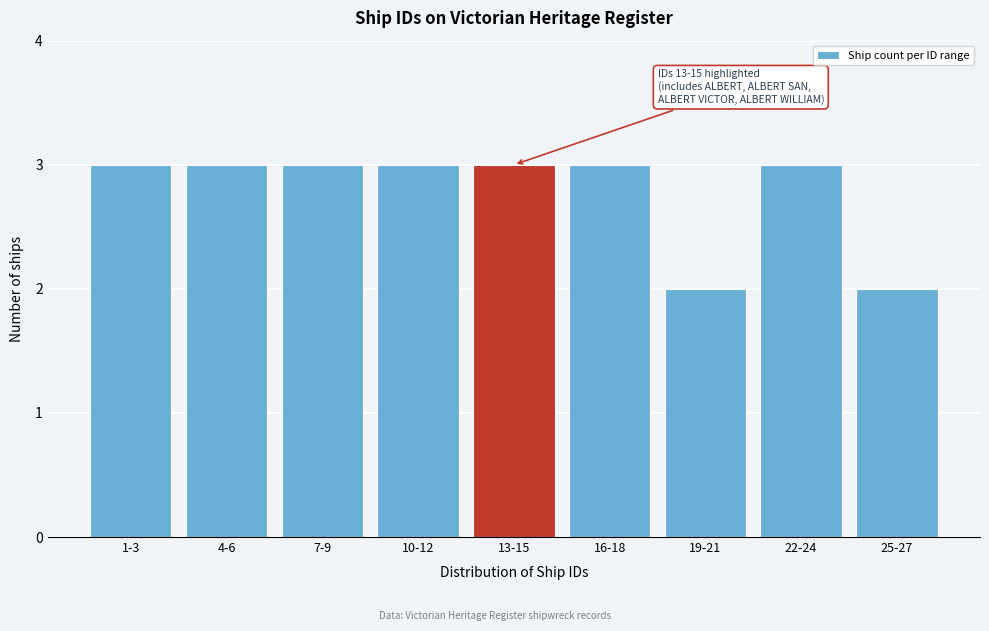

Reading left to right, extract all data points from this chart.

1-3=3	4-6=3	7-9=3	10-12=3	13-15=3	16-18=3	19-21=2	22-24=3	25-27=2